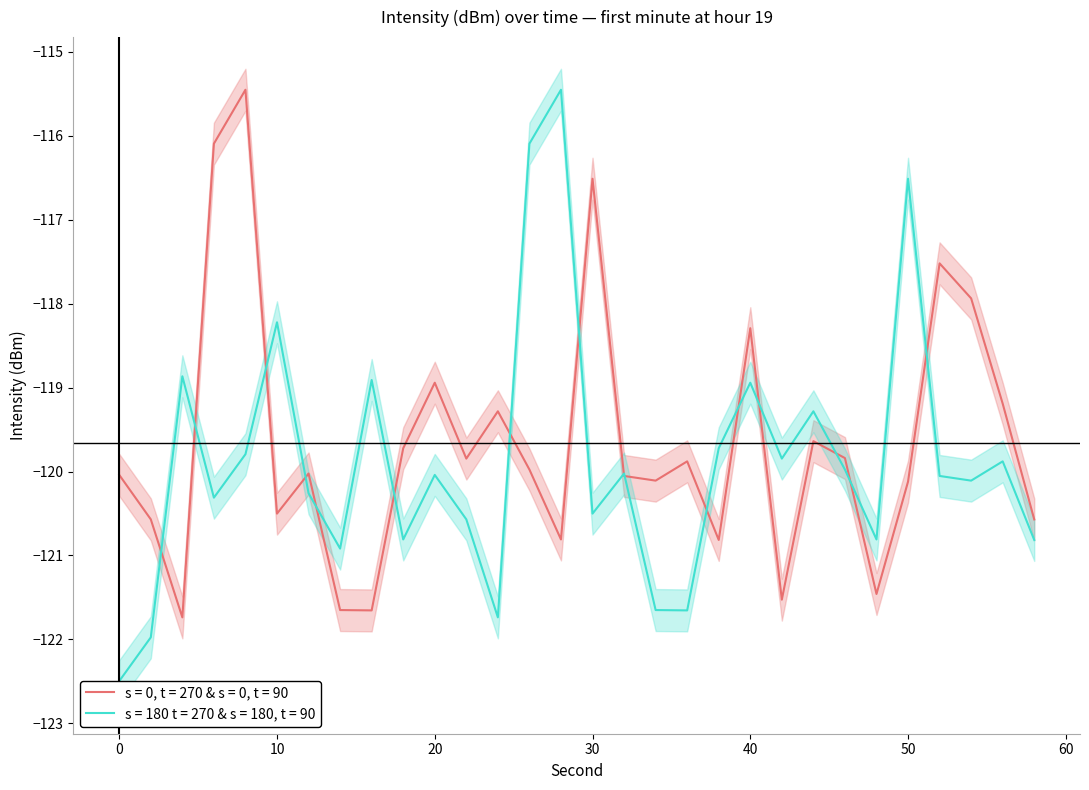

At which label is intensity_shifted closest to -118?

10